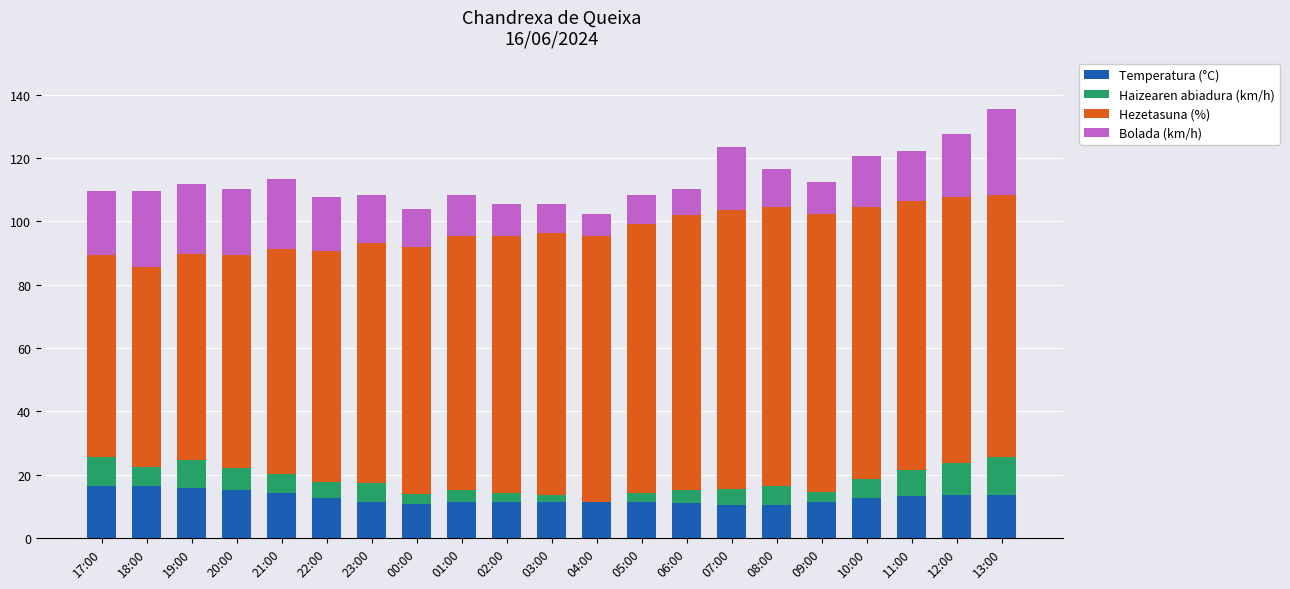

The Temperatura (°C) series shows 2.6 at 04:00. True or false?

False